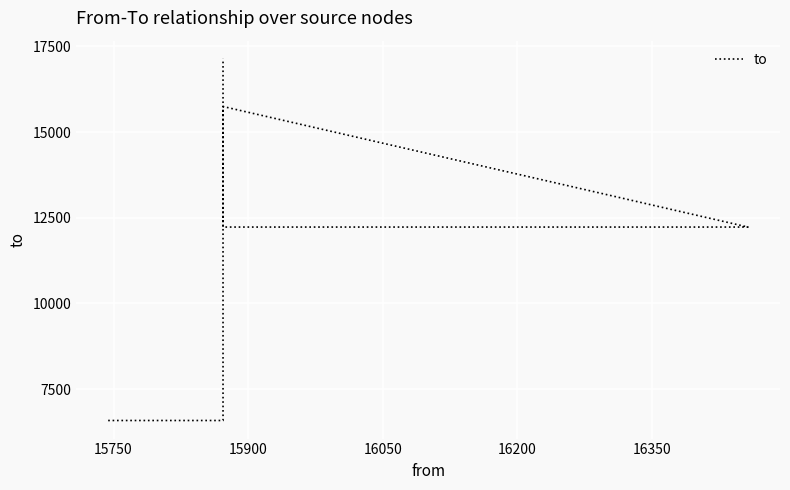

What is the change in value from 15750 to 15900?

+9158